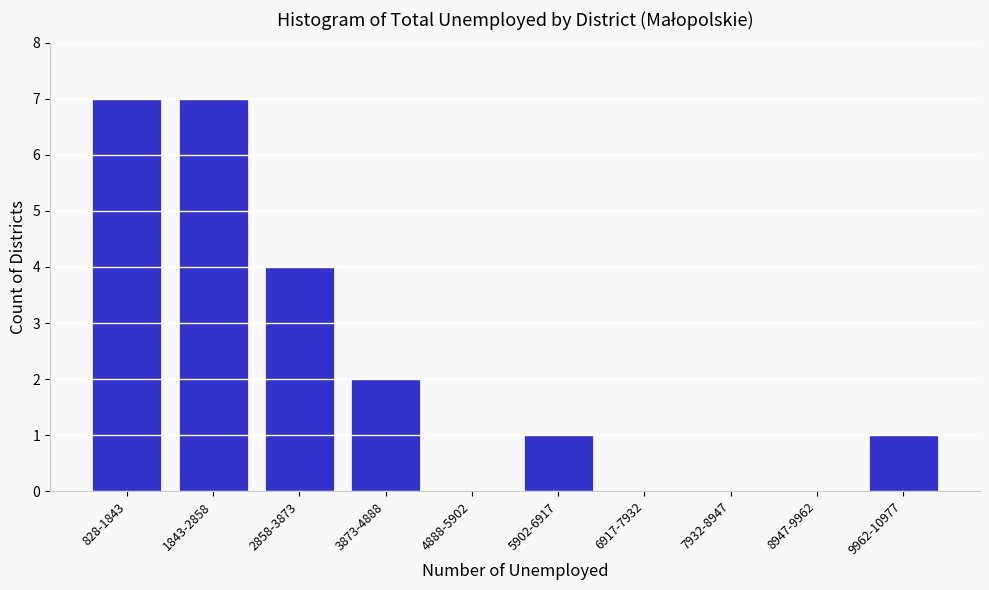

Reading left to right, list all the values displayed in this chart.

828-1843=7	1843-2858=7	2858-3873=4	3873-4888=2	4888-5902=0	5902-6917=1	6917-7932=0	7932-8947=0	8947-9962=0	9962-10977=1